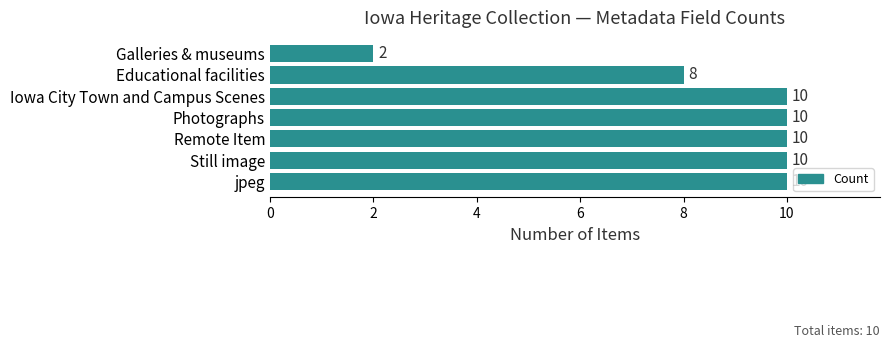

Reading bottom to top, transcribe all the data shown in this chart.

10	10	10	10	10	8	2